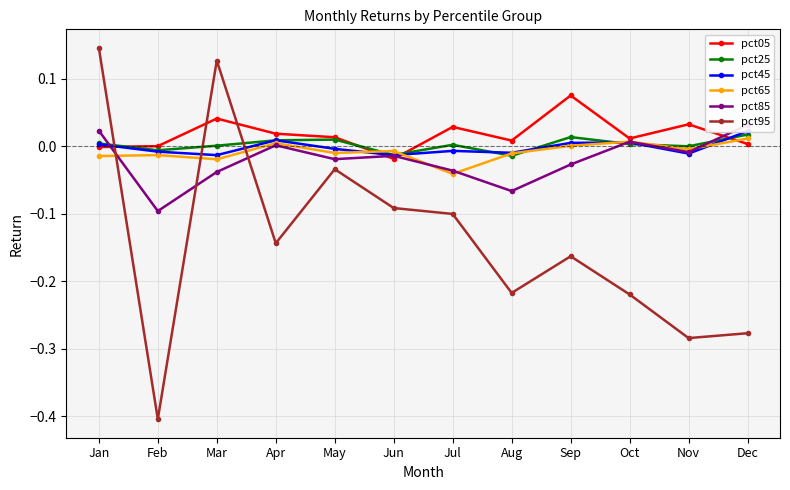

Reading right to left, transcribe all the data shown in this chart.

pct05: Dec=0.0	Nov=0.0	Oct=0.0	Sep=0.1	Aug=0.0	Jul=0.0	Jun=-0.0	May=0.0	Apr=0.0	Mar=0.0	Feb=0.0	Jan=-0.0
pct25: Dec=0.0	Nov=-0.0	Oct=0.0	Sep=0.0	Aug=-0.0	Jul=0.0	Jun=-0.0	May=0.0	Apr=0.0	Mar=0.0	Feb=-0.0	Jan=0.0
pct45: Dec=0.0	Nov=-0.0	Oct=0.0	Sep=0.0	Aug=-0.0	Jul=-0.0	Jun=-0.0	May=-0.0	Apr=0.0	Mar=-0.0	Feb=-0.0	Jan=0.0
pct65: Dec=0.0	Nov=-0.0	Oct=0.0	Sep=0.0	Aug=-0.0	Jul=-0.0	Jun=-0.0	May=-0.0	Apr=0.0	Mar=-0.0	Feb=-0.0	Jan=-0.0
pct85: Dec=0.0	Nov=-0.0	Oct=0.0	Sep=-0.0	Aug=-0.1	Jul=-0.0	Jun=-0.0	May=-0.0	Apr=0.0	Mar=-0.0	Feb=-0.1	Jan=0.0
pct95: Dec=-0.3	Nov=-0.3	Oct=-0.2	Sep=-0.2	Aug=-0.2	Jul=-0.1	Jun=-0.1	May=-0.0	Apr=-0.1	Mar=0.1	Feb=-0.4	Jan=0.1